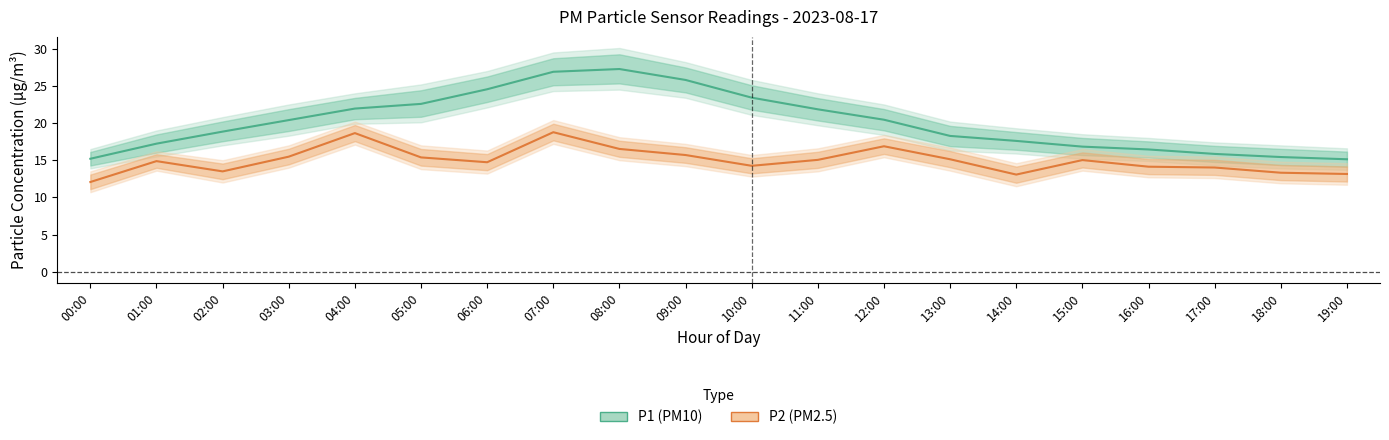

Between 07:00 and 12:00, which series saw the biggest shift?

P1 (PM10)